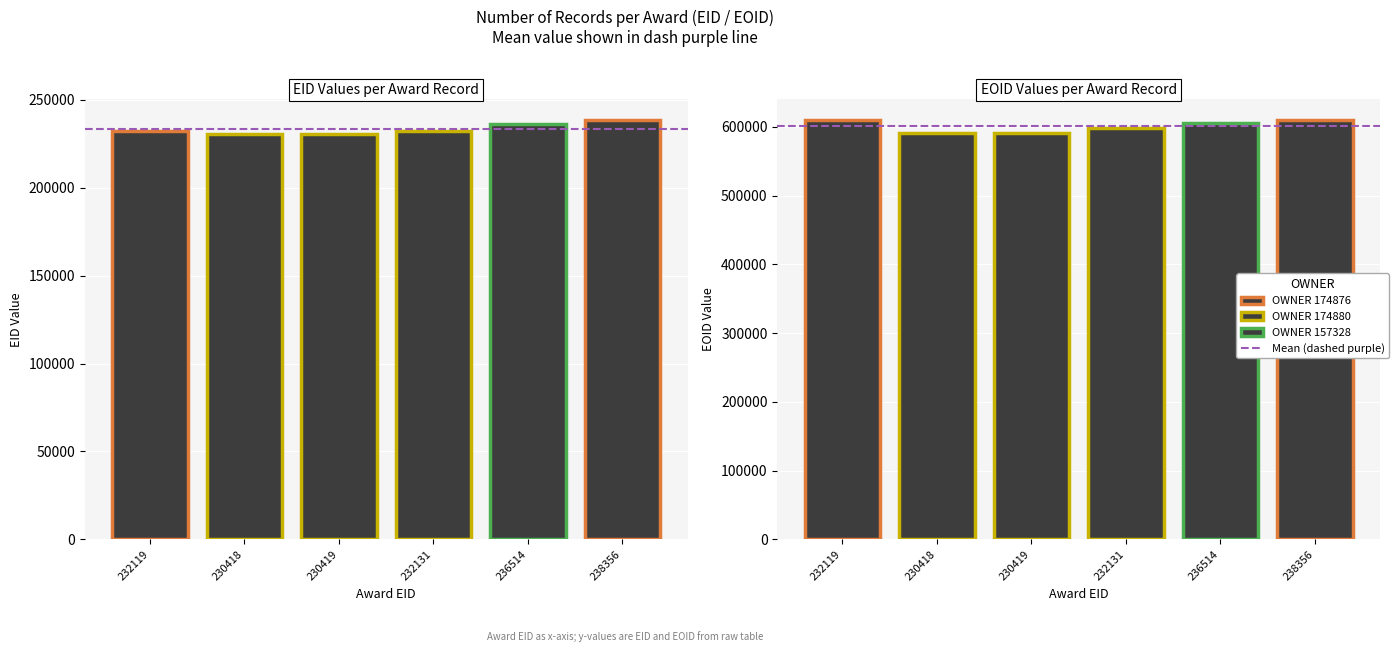

Which series has the largest total across all categories?

EOID